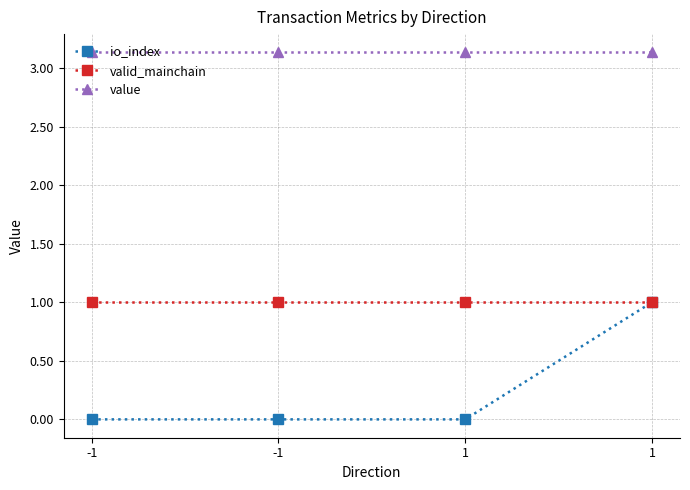

Does the chart have visible grid lines?

Yes